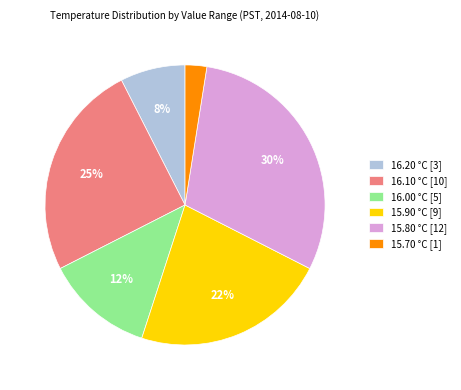

Rank the categories by value from highest to lowest.

15.80 °C [12], 16.10 °C [10], 15.90 °C [9], 16.00 °C [5], 16.20 °C [3], 15.70 °C [1]